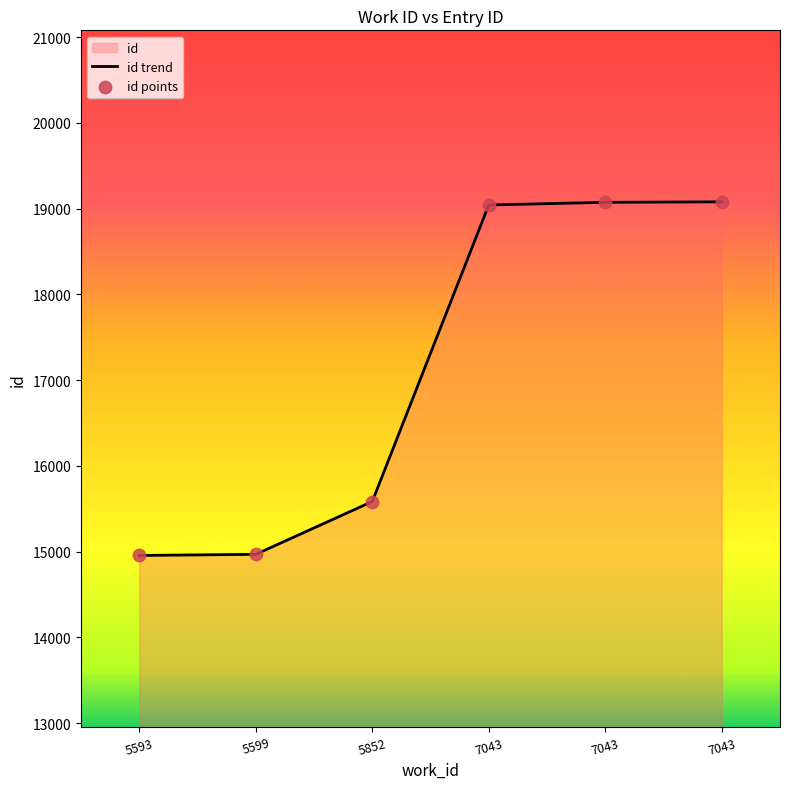

Which series reaches the minimum Y coordinate?

id trend